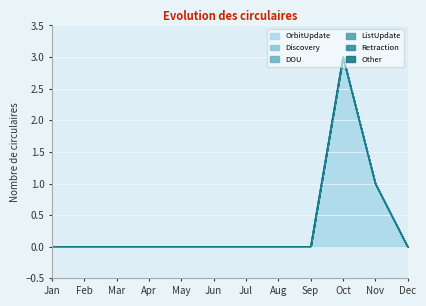

Rank the series by their maximum value, from highest to lowest.

OrbitUpdate, Discovery, DOU, ListUpdate, Retraction, Other